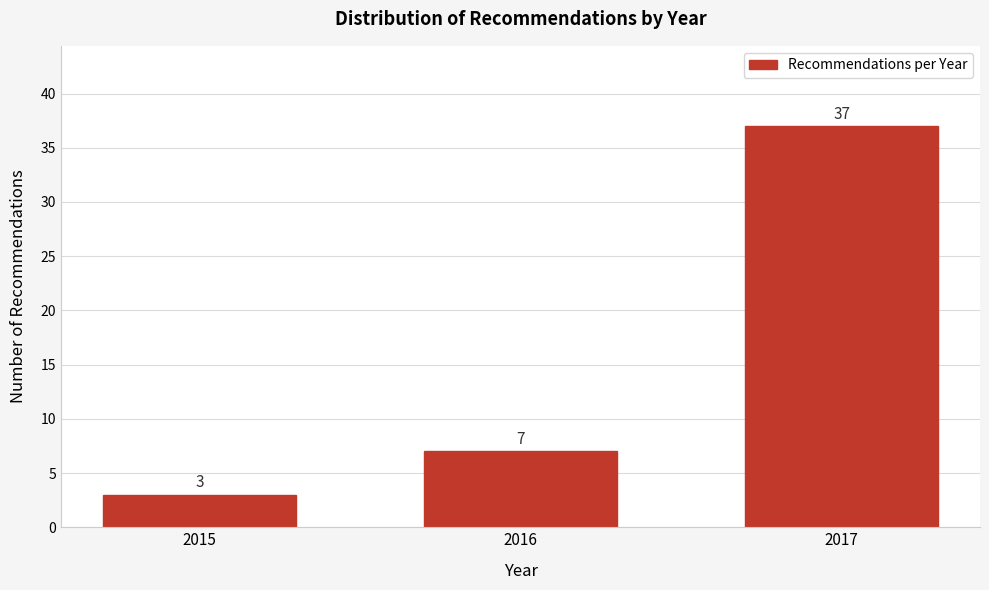

Reading left to right, transcribe all the data shown in this chart.

3	7	37